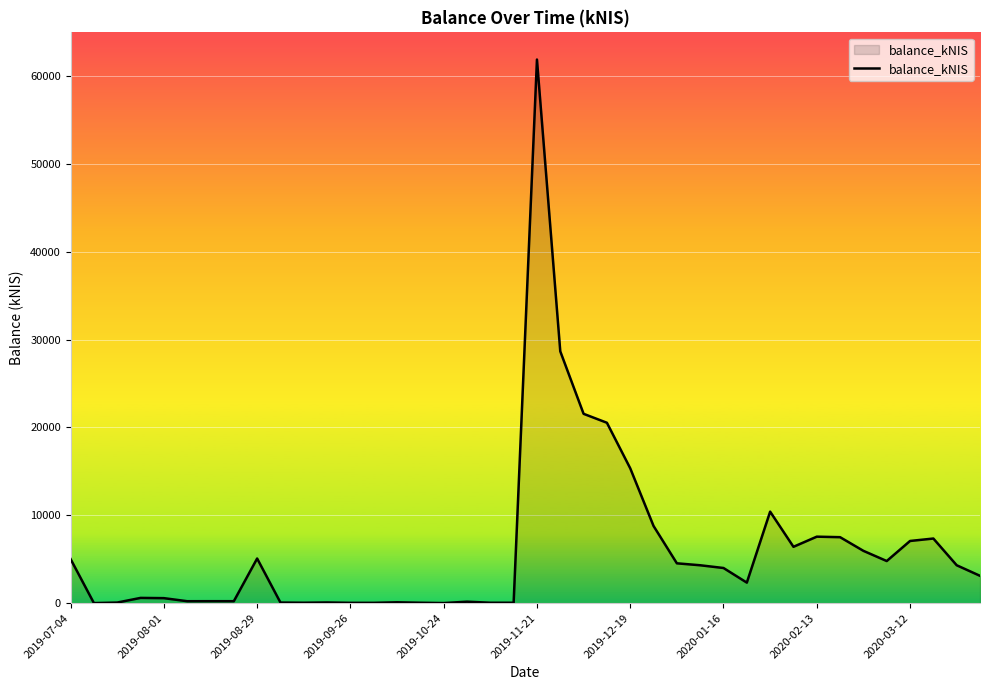

True or false: the data has more than 0 interior local peaks.

True